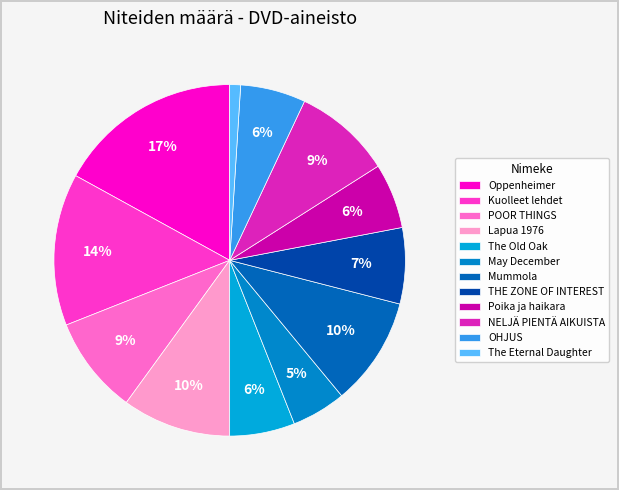

Is it true that The Old Oak is 1% of the pie?

False